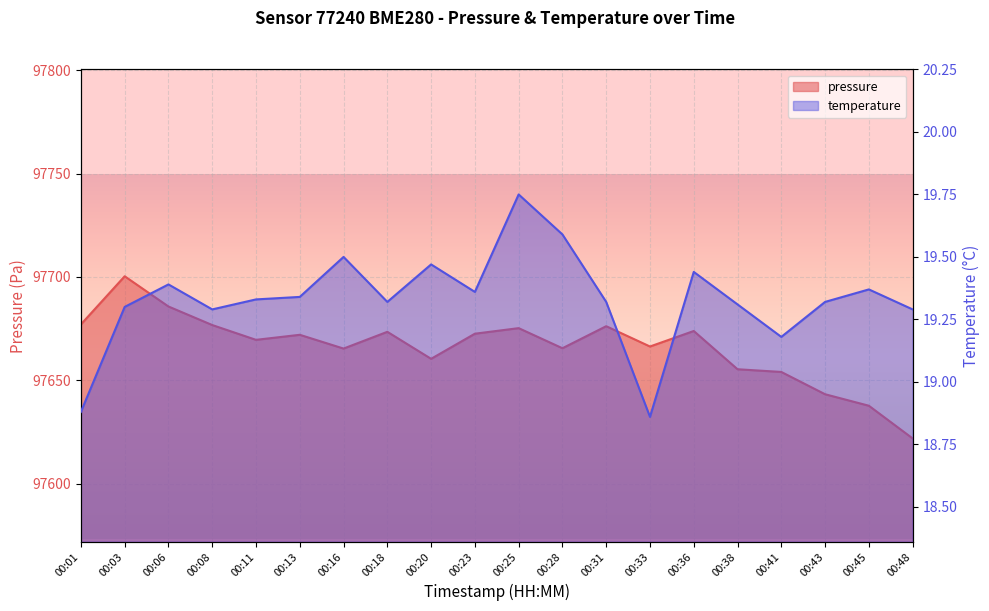

The temperature series shows 28.0 at 00:13. True or false?

False